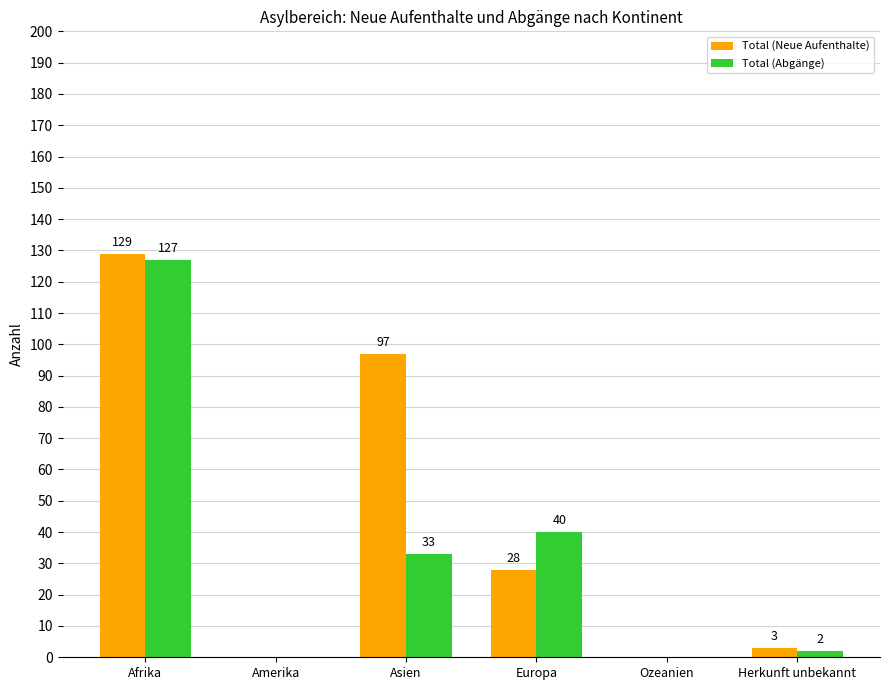

Which series changed the most between Afrika and Europa?

Total (Neue Aufenthalte)